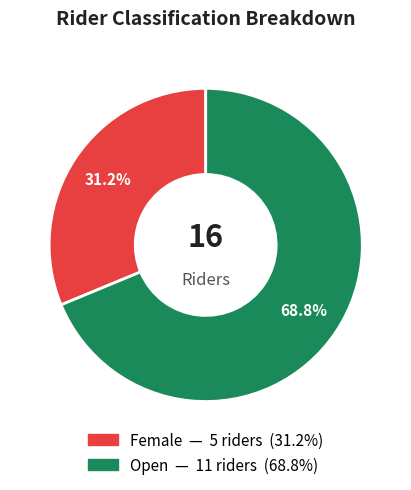

Is it true that Open is 69% of the pie?

True